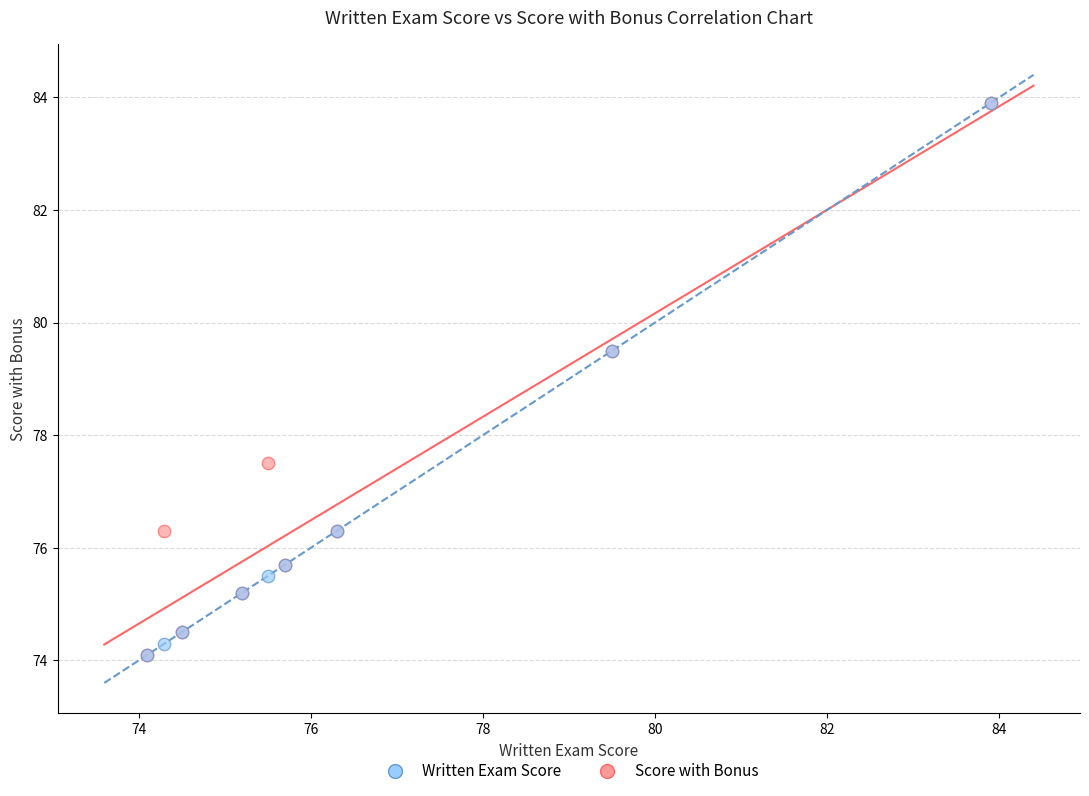

What are all the series names shown in the legend?

Written Exam Score, Score with Bonus